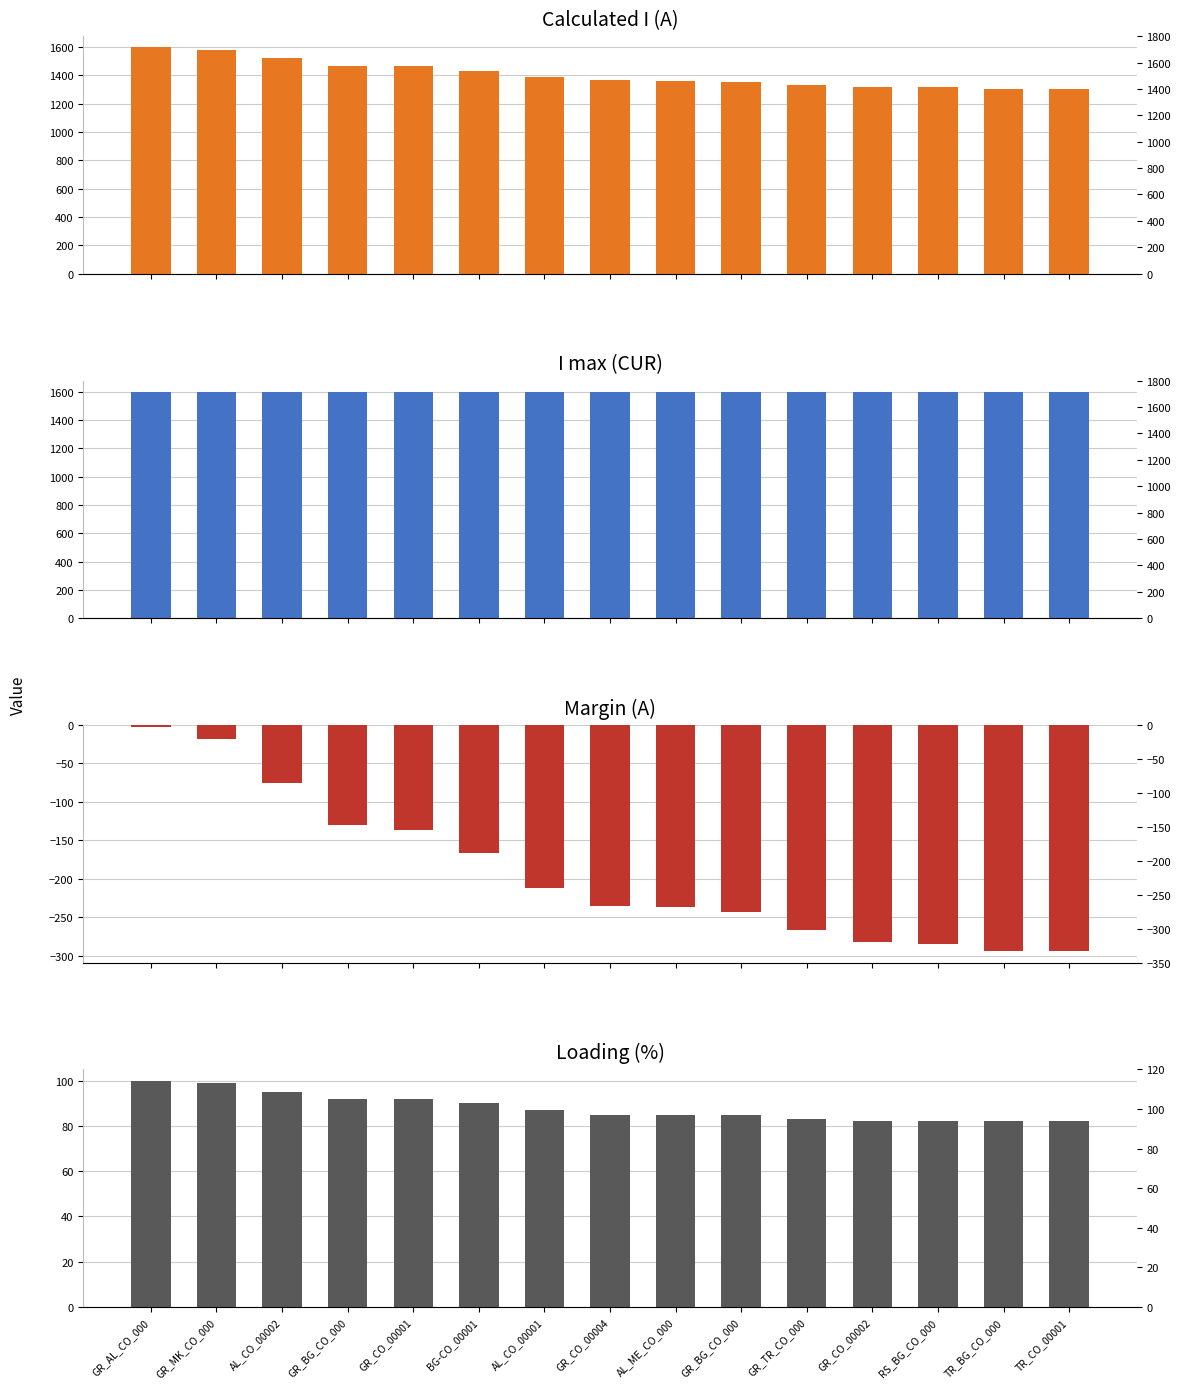

Where is Calculated I (A) nearest to the value 1452?

GR_CO_00001